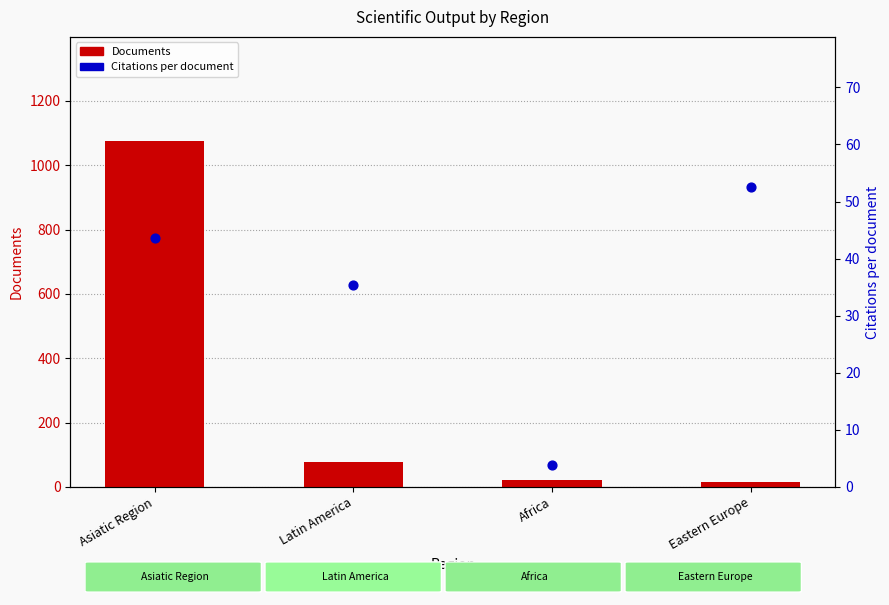

At which category is the sum across all series the highest?

Asiatic Region